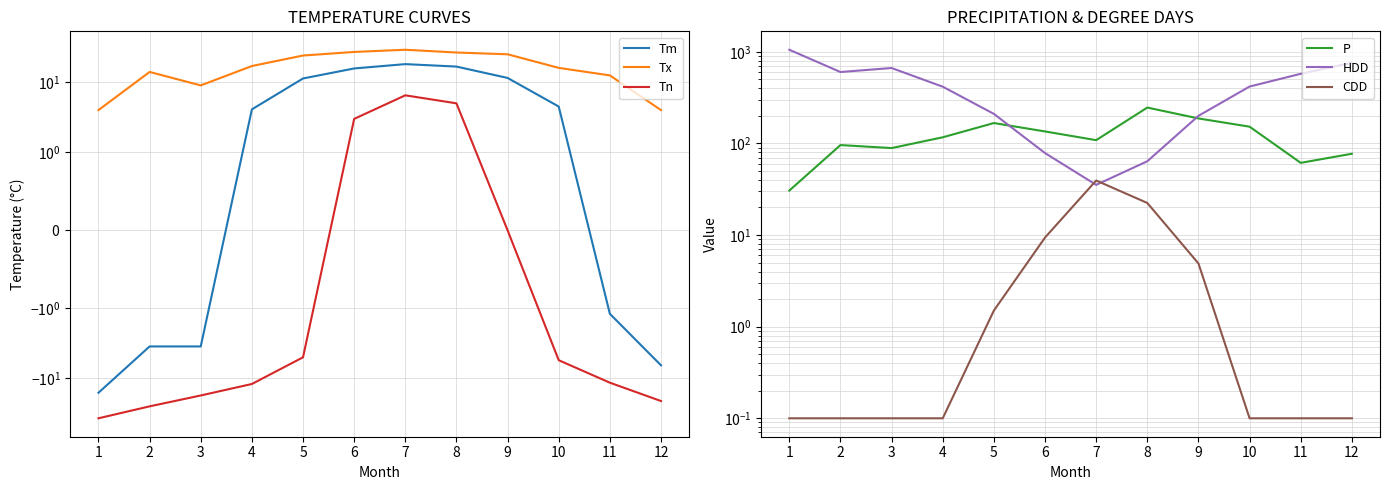

Reading left to right, transcribe all the data shown in this chart.

Tm: 1=-16.0	2=-3.5	3=-3.5	4=4.1	5=11.3	6=15.7	7=18.1	8=16.7	9=11.5	10=4.5	11=-1.2	12=-6.5
Tx: 1=4.0	2=14.0	3=9.0	4=17.0	5=24.0	6=27.0	7=29.0	8=26.5	9=25.0	10=16.0	11=12.5	12=4.0
Tn: 1=-37.0	2=-25.0	3=-17.5	4=-12.0	5=-5.0	6=3.0	7=6.5	8=5.0	9=0.0	10=-5.5	11=-11.5	12=-21.0
P: 1=30.6	2=96.0	3=89.0	4=116.7	5=167.0	6=135.2	7=108.6	8=246.4	9=187.4	10=152.4	11=61.4	12=77.2
HDD: 1=1053.3	2=602.0	3=665.6	4=416.3	5=210.2	6=78.5	7=35.3	8=63.9	9=200.1	10=418.0	11=575.7	12=759.5
CDD: 1=0.1	2=0.1	3=0.1	4=0.1	5=1.5	6=9.4	7=39.4	8=22.4	9=4.9	10=0.1	11=0.1	12=0.1